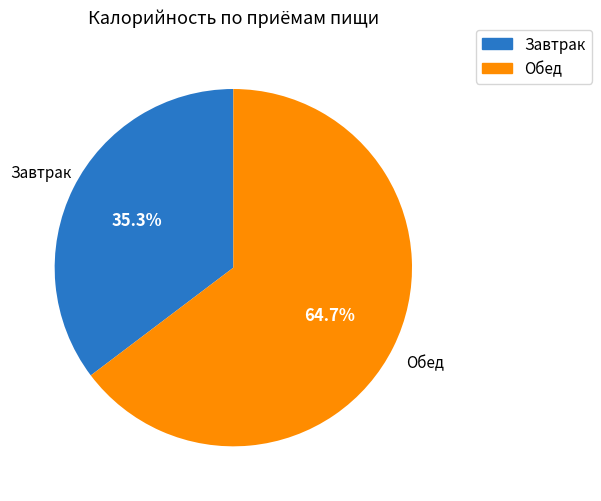

Is there a majority slice in this chart?

Yes